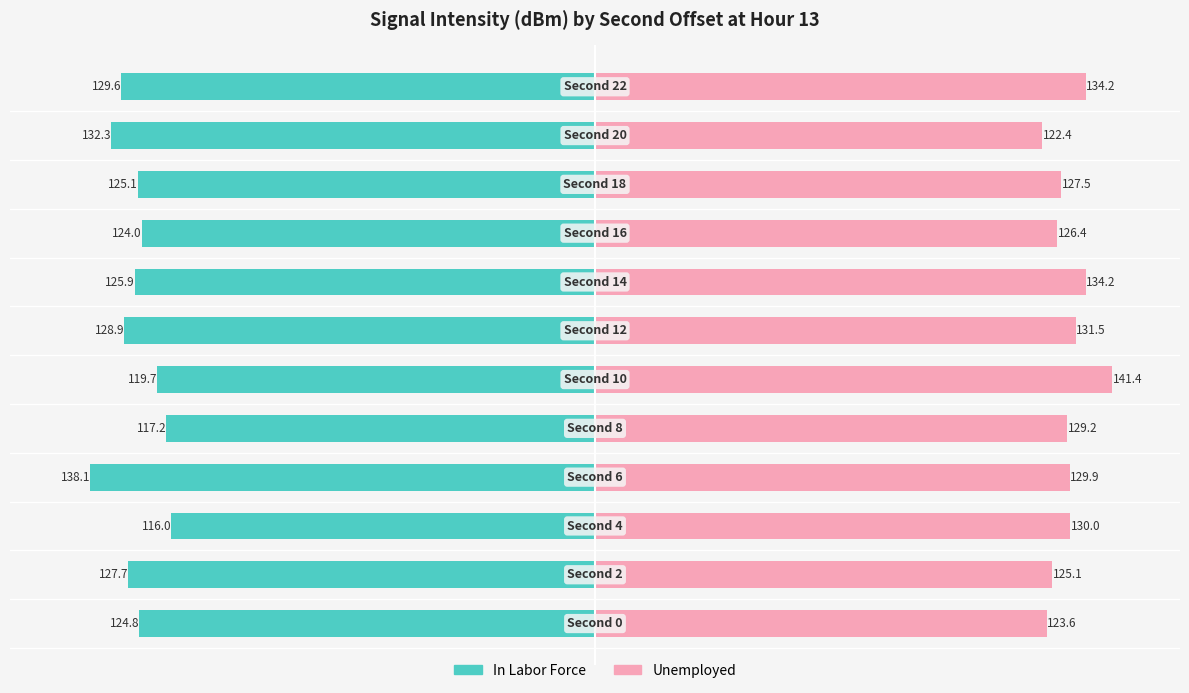

What is the maximum value for Unemployed?

141.4